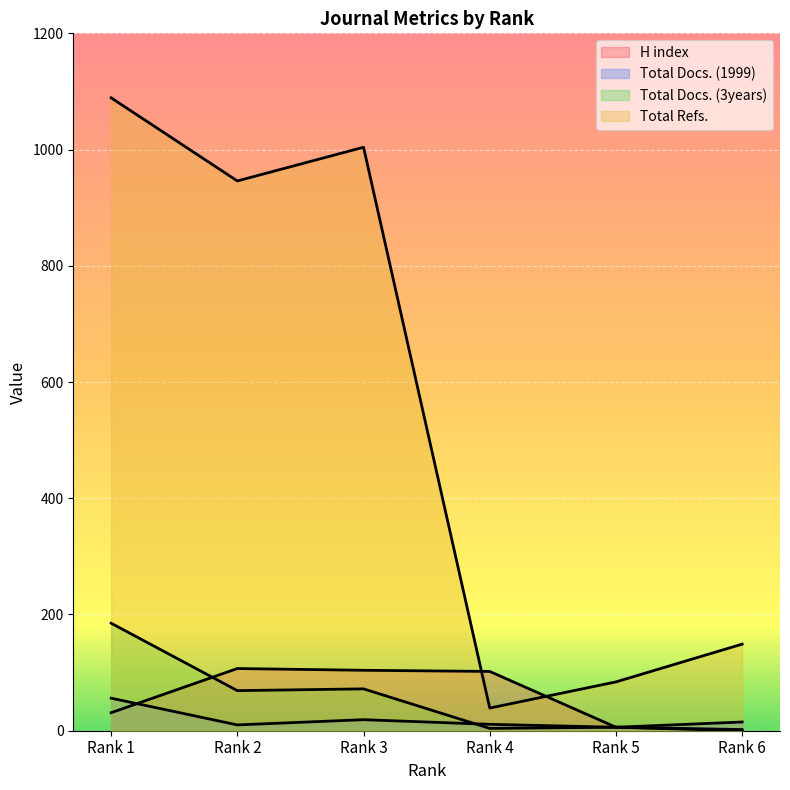

True or false: Total Refs. and Total Docs. (1999) cross at least once.

False